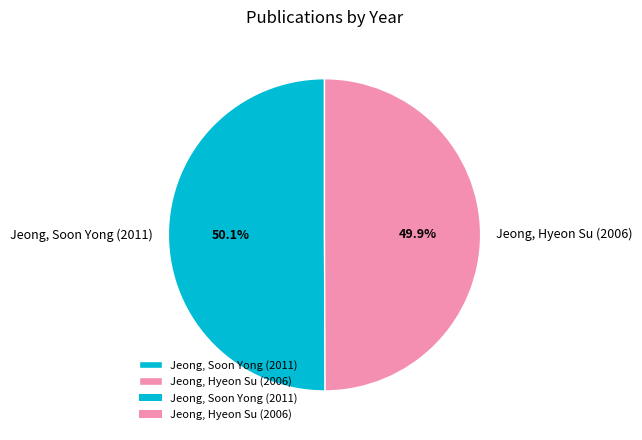

Do Jeong, Soon Yong (2011) and Jeong, Hyeon Su (2006) together represent more than half of the pie?

Yes